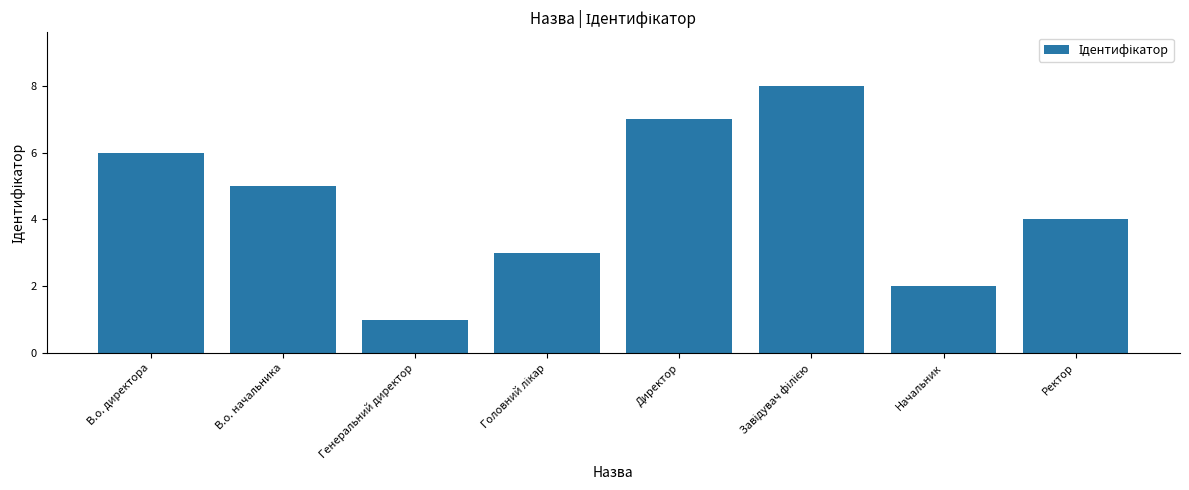

How many values are below 5?

4